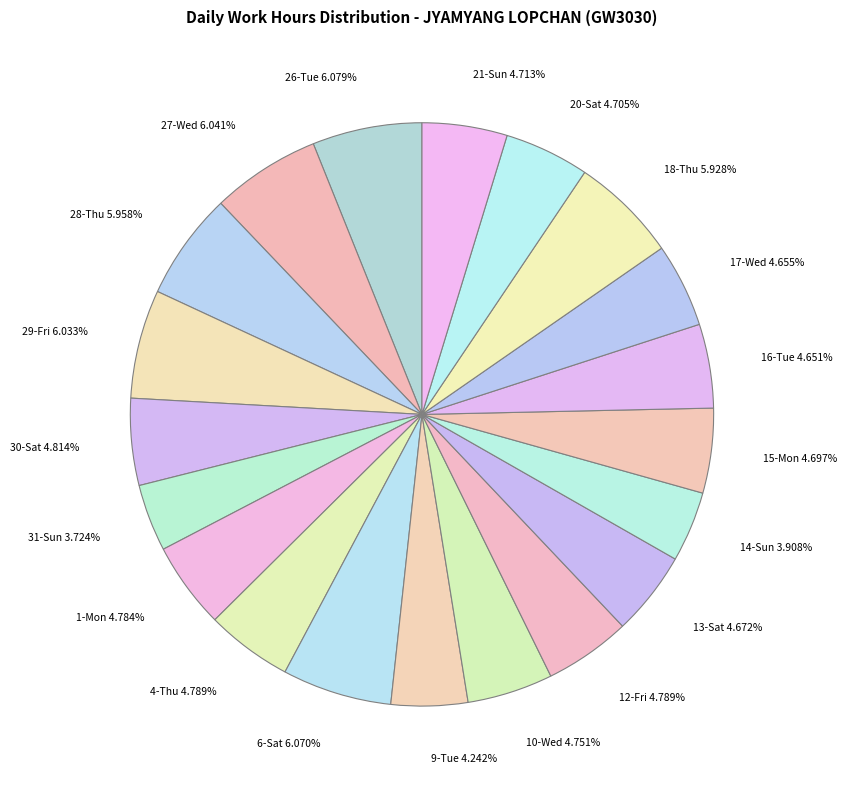

To the nearest percent, what is the average slice percentage?

5%